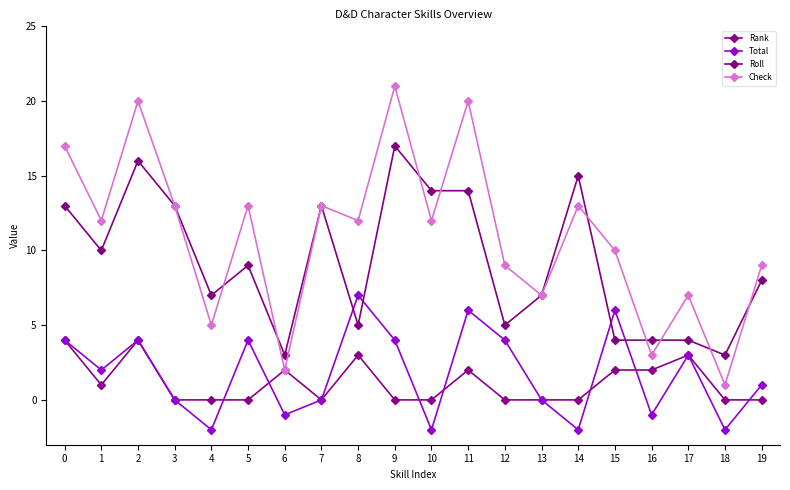

Where is Total nearest to the value 2?

1